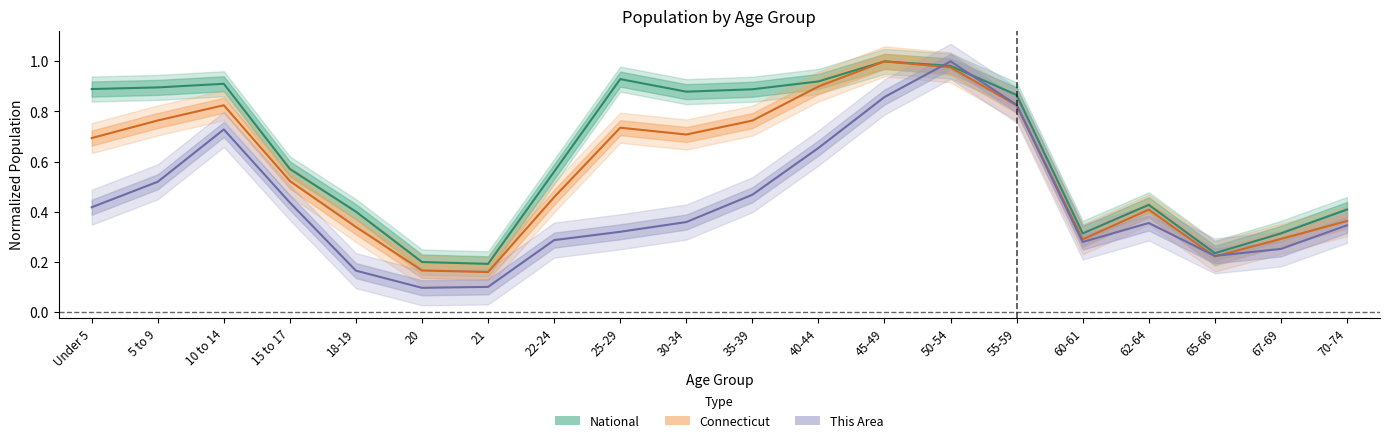

What is the difference between the second highest and second lowest values in the This Area series?

0.8